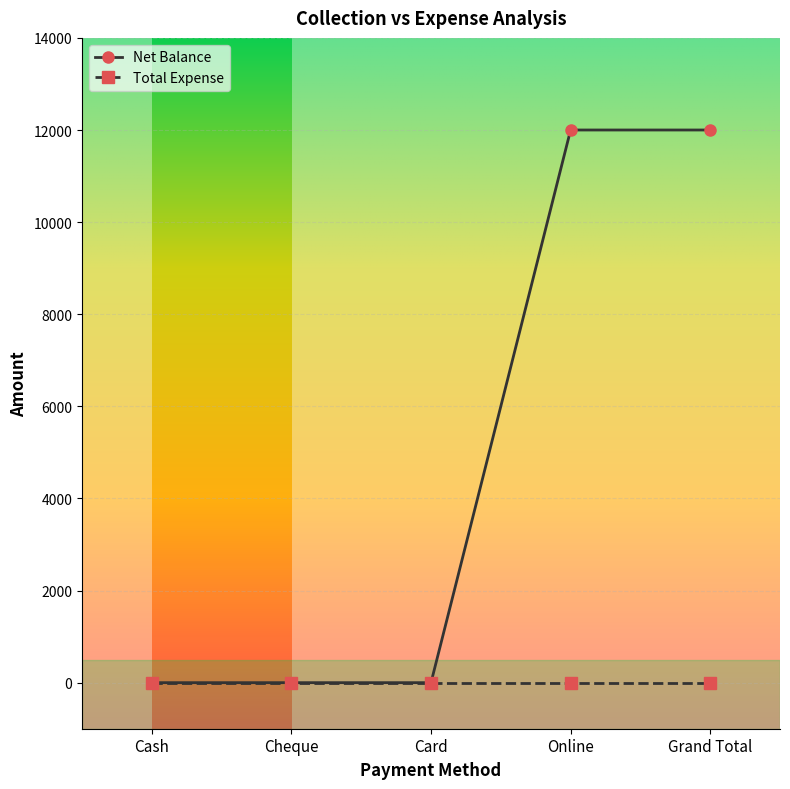

Reading left to right, what are all the values shown in this chart?

0	0	0	12000	12000